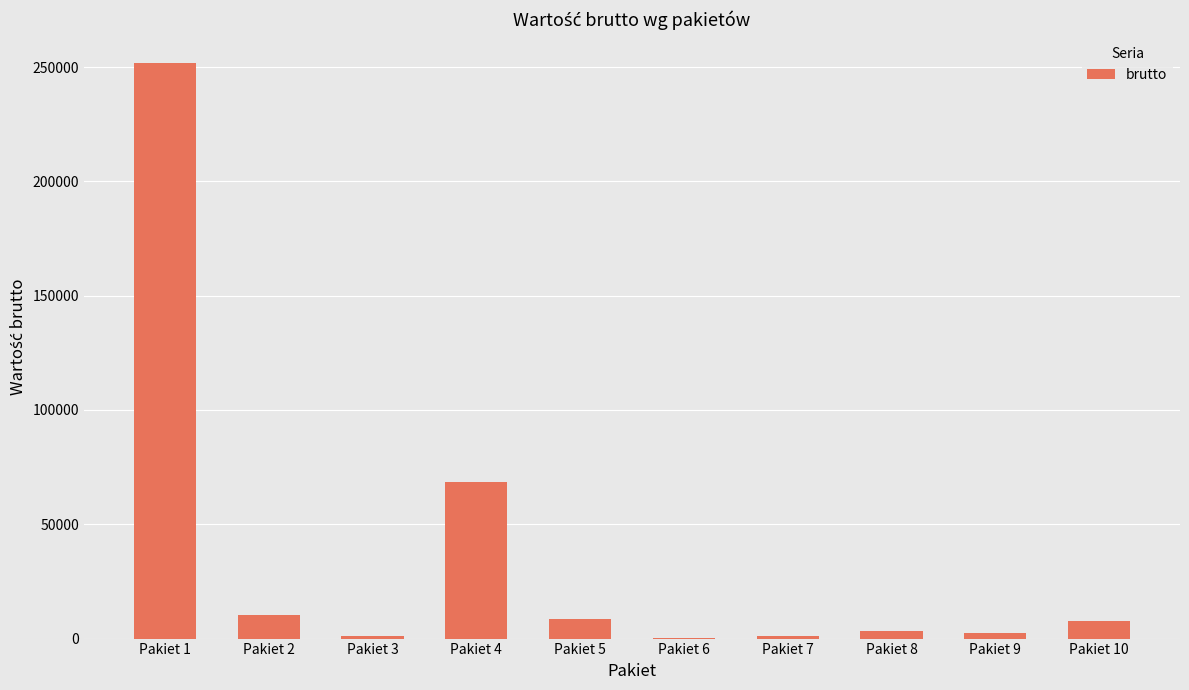

What is the maximum value shown in the chart?

251774.7